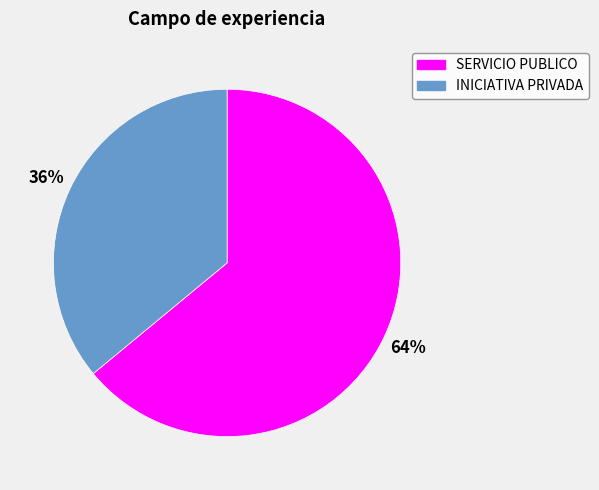

To the nearest percent, what is the average slice percentage?

50%